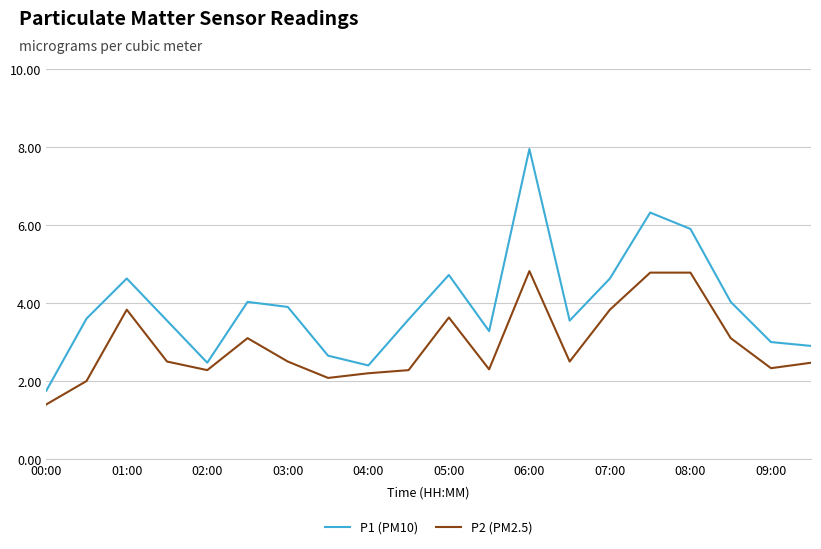

Count the number of data series in this chart.

2